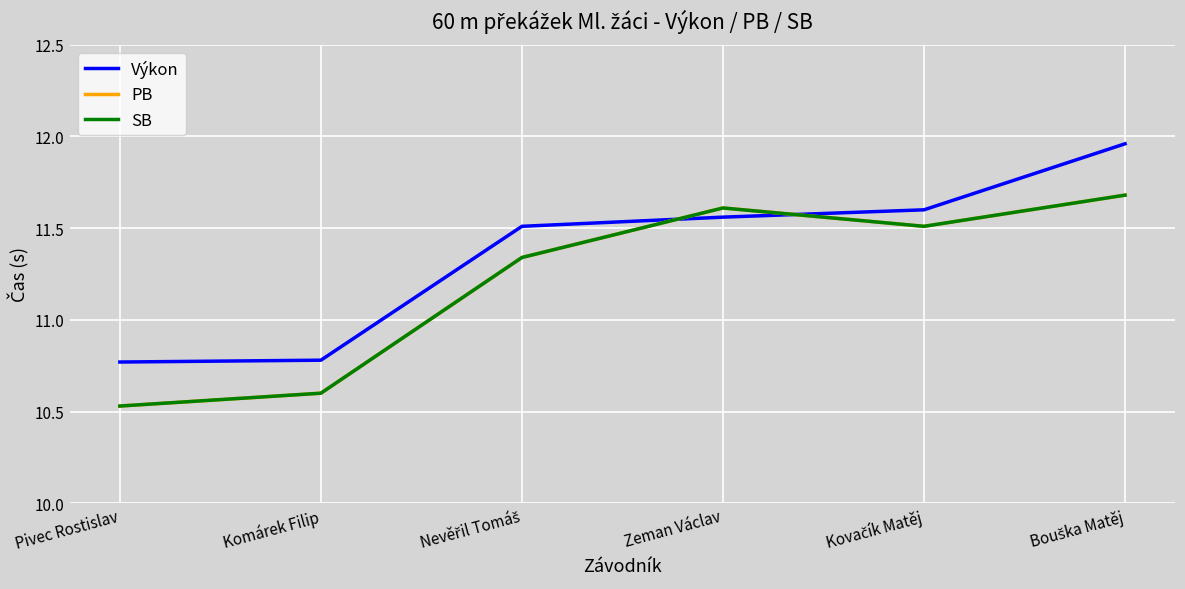

Where is PB nearest to the value 11?

Nevěřil Tomáš